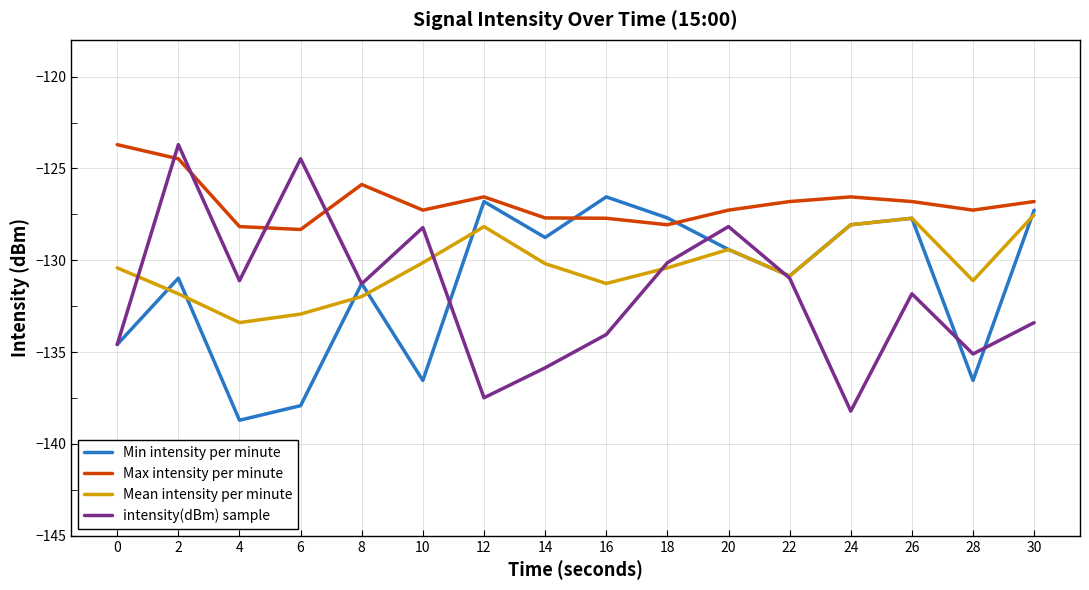

Which series has the largest total across all categories?

Max intensity per minute